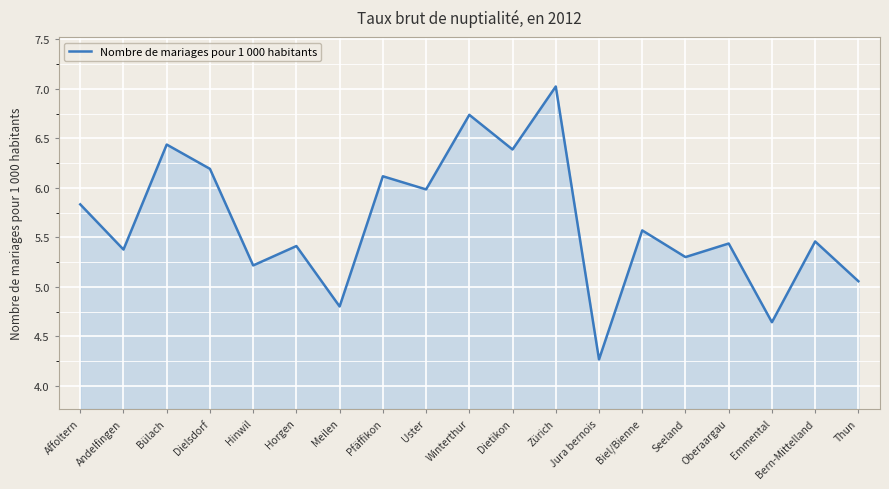

How many lines are shown in the chart?

1